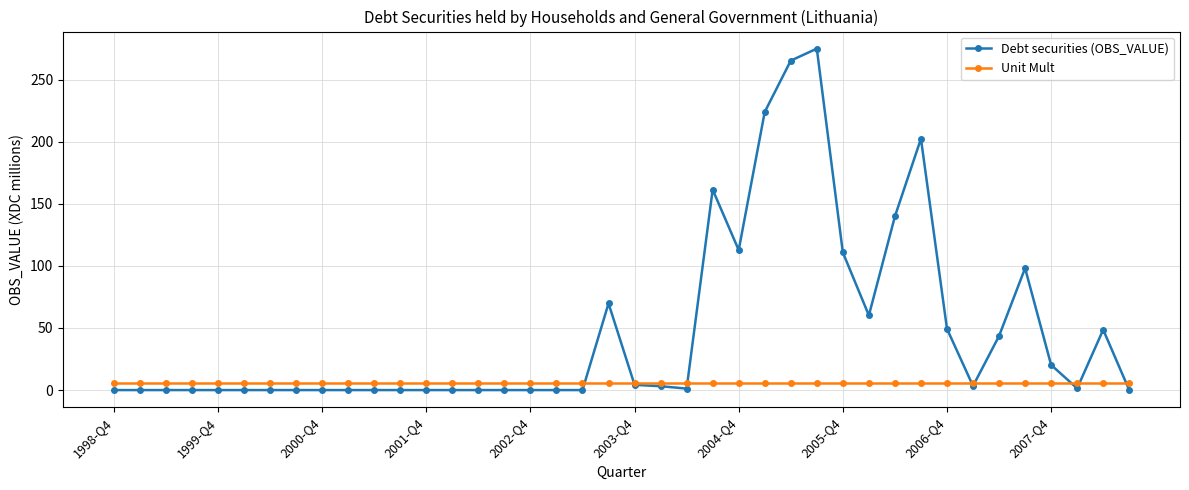

Does the chart have visible grid lines?

Yes